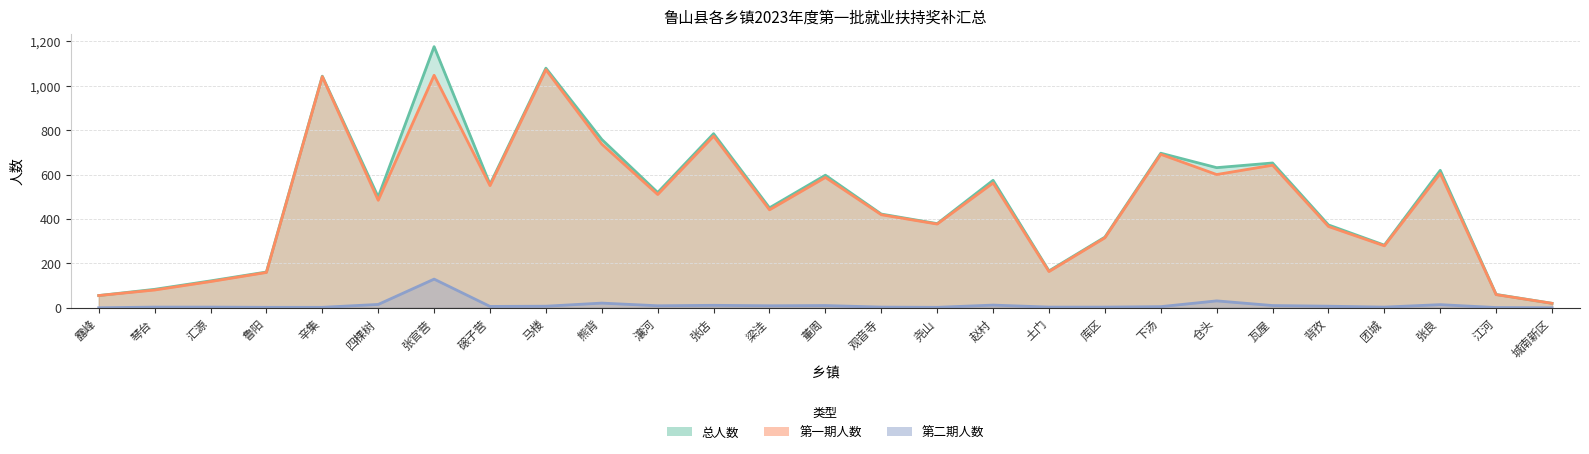

True or false: 第一期人数 has a value of 826 at 张良.

False